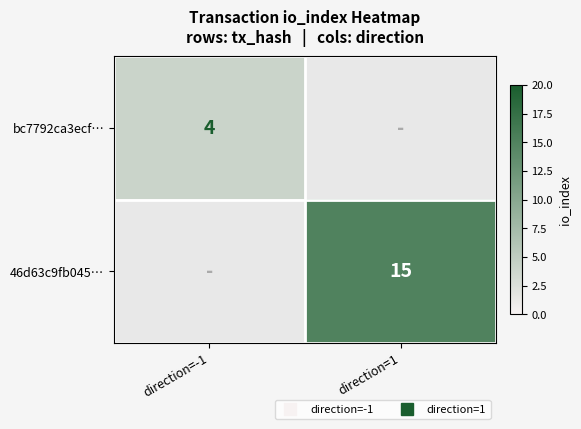

At how many categories does at least one series exceed 8?

1